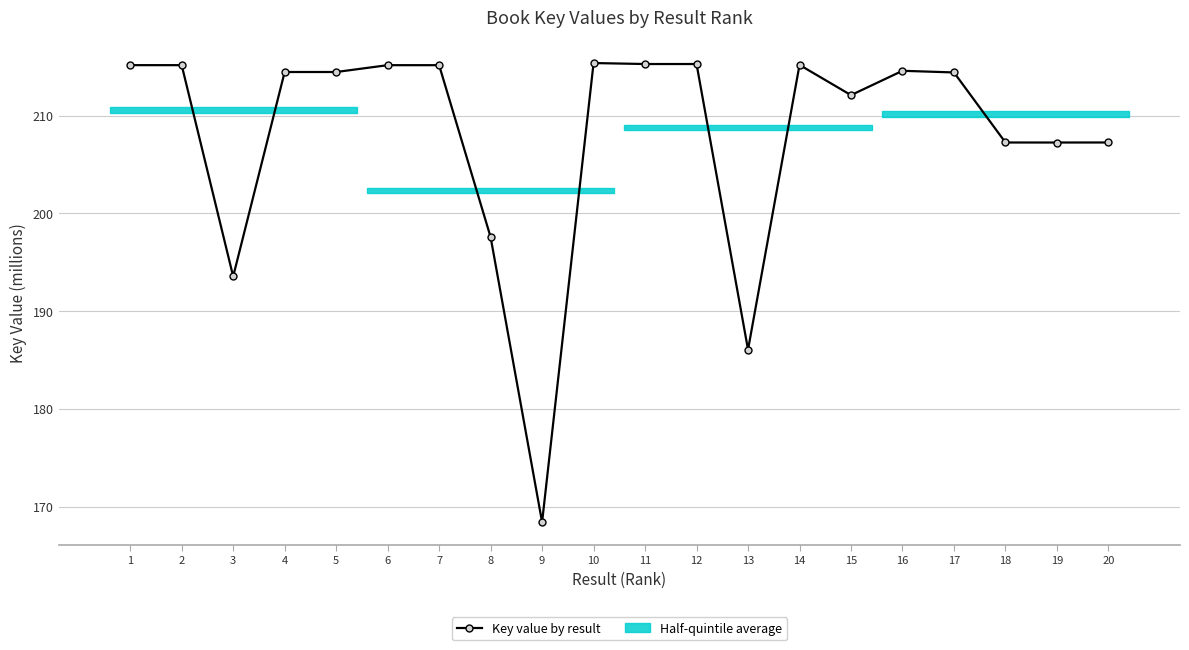

How many data points are less than 214?

8